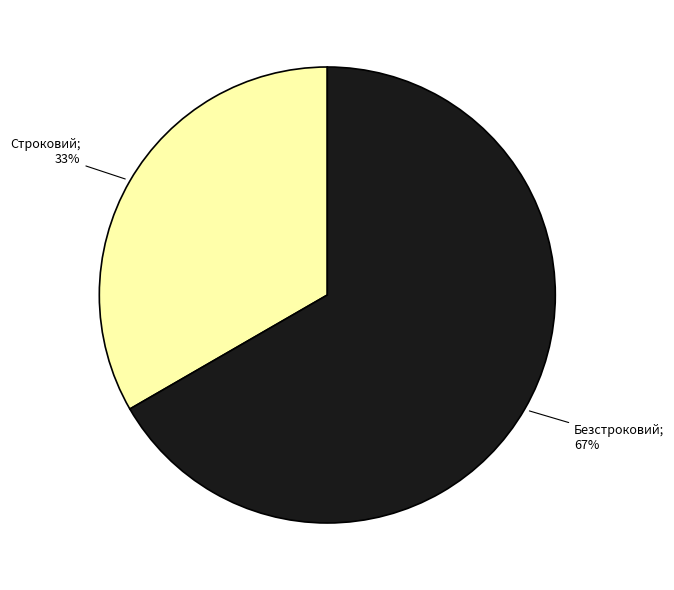

Does any single category account for the majority?

Yes